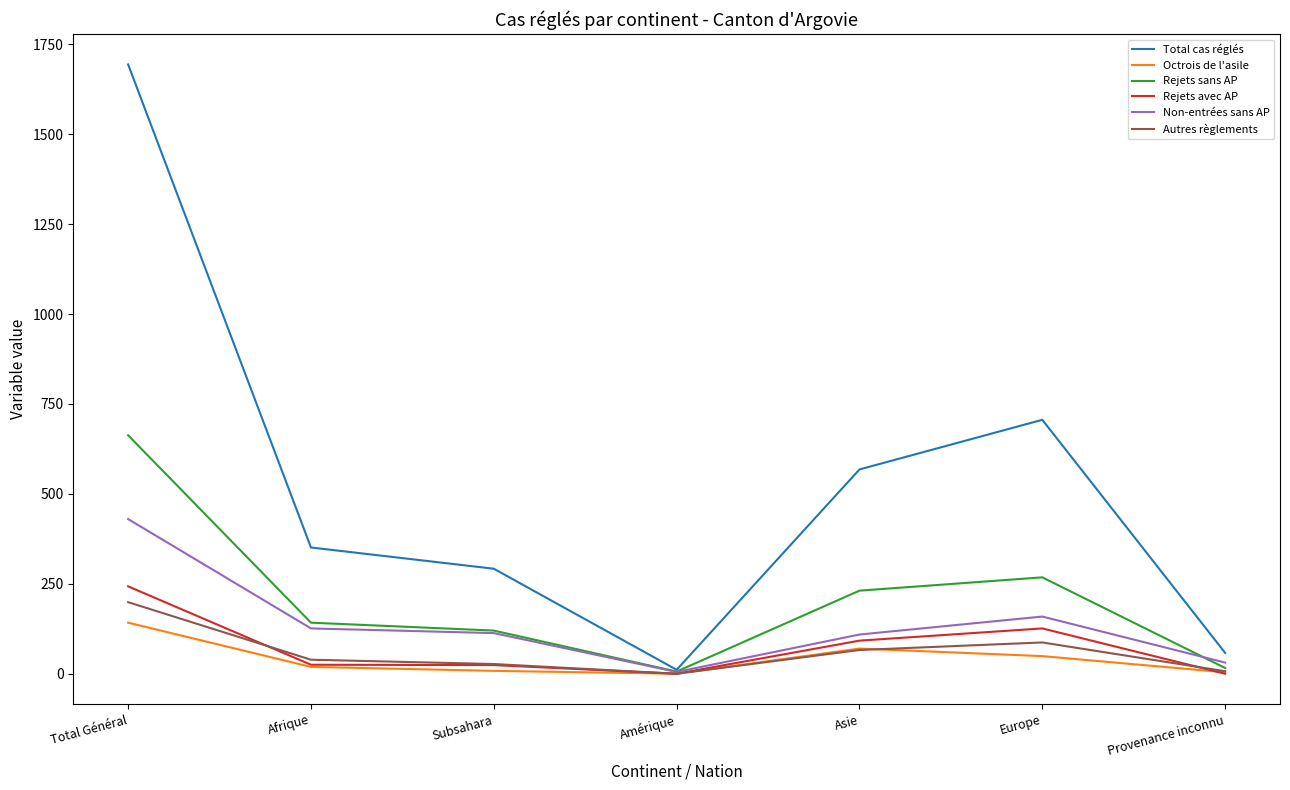

How many interior local valleys does the Rejets sans AP series have?

1